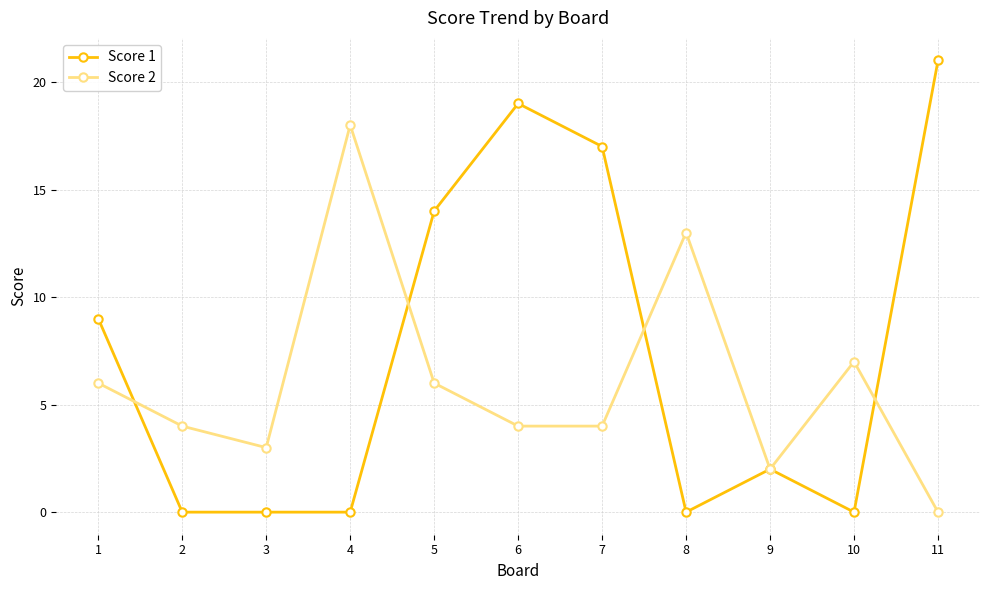

What is the greatest value displayed?

21